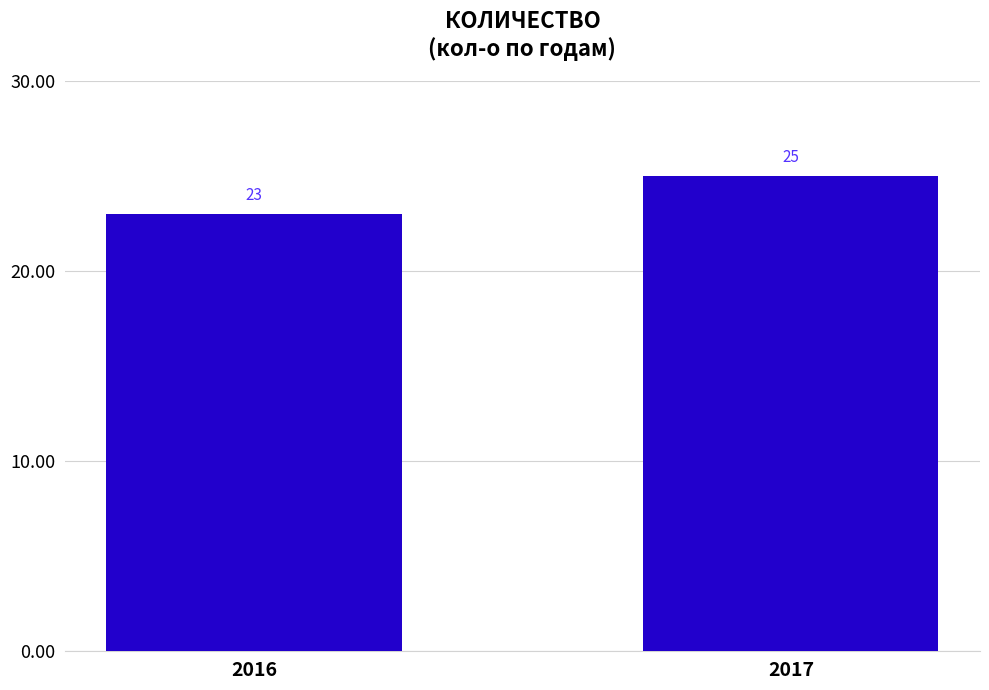

What is the value of the 2nd bar from the left?

25